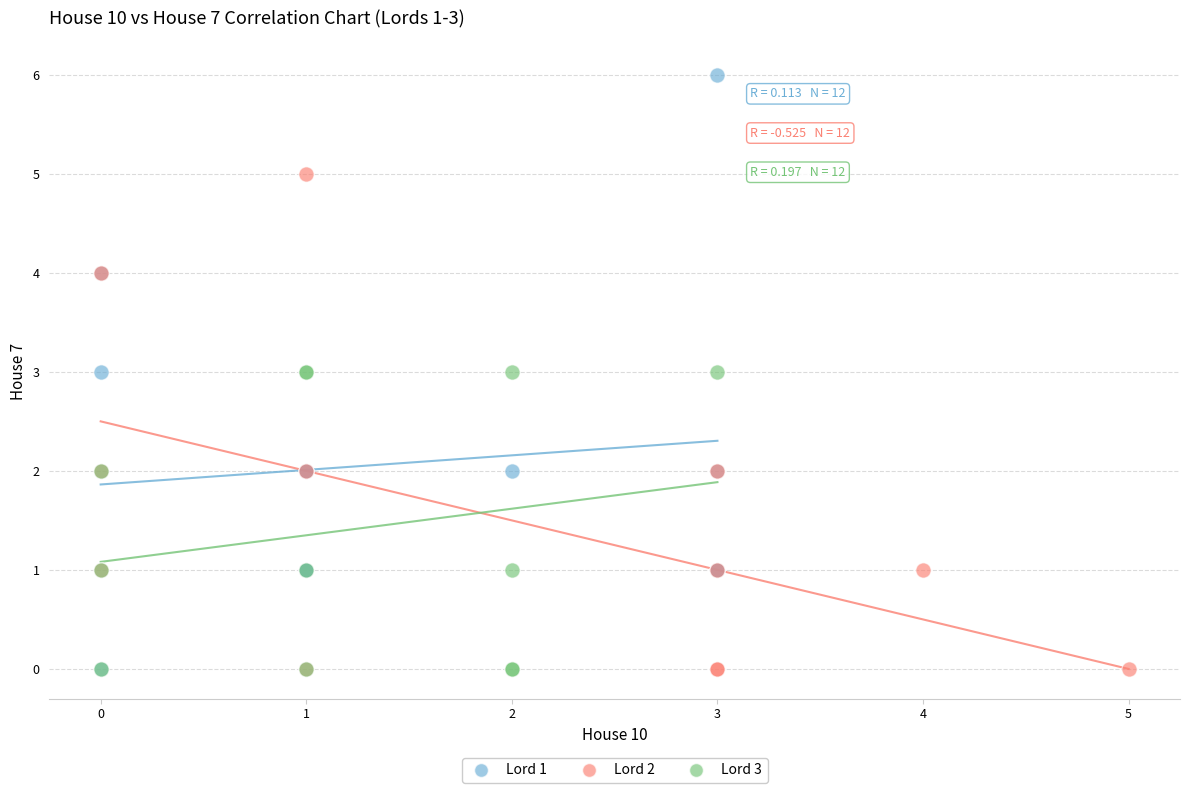

Which series contains the highest Y value?

Lord 1